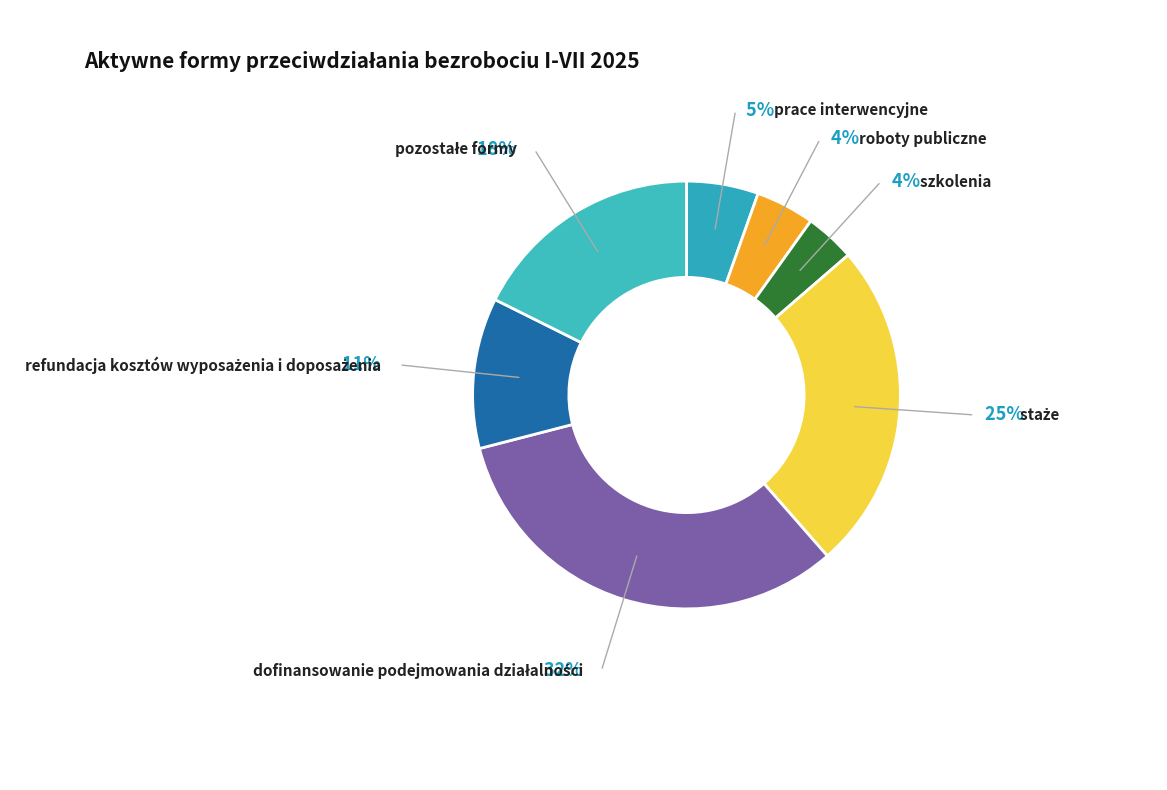

Is it true that roboty publiczne is 4% of the pie?

True